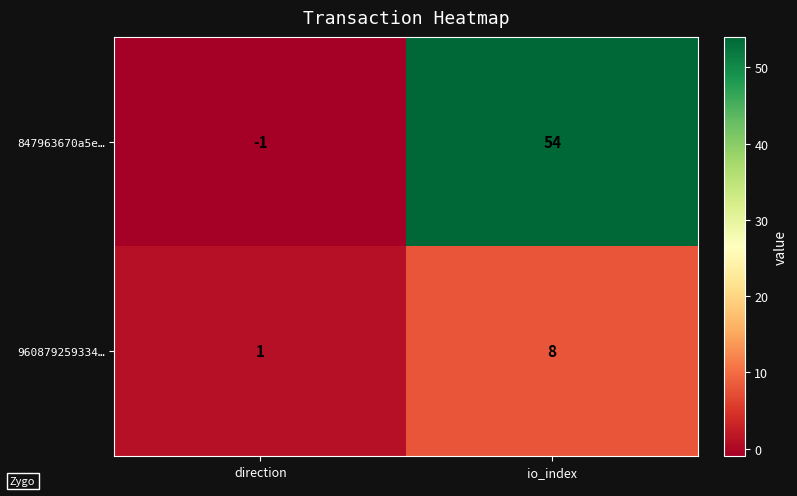

What is the highest value of the 847963670a5e… series?

54